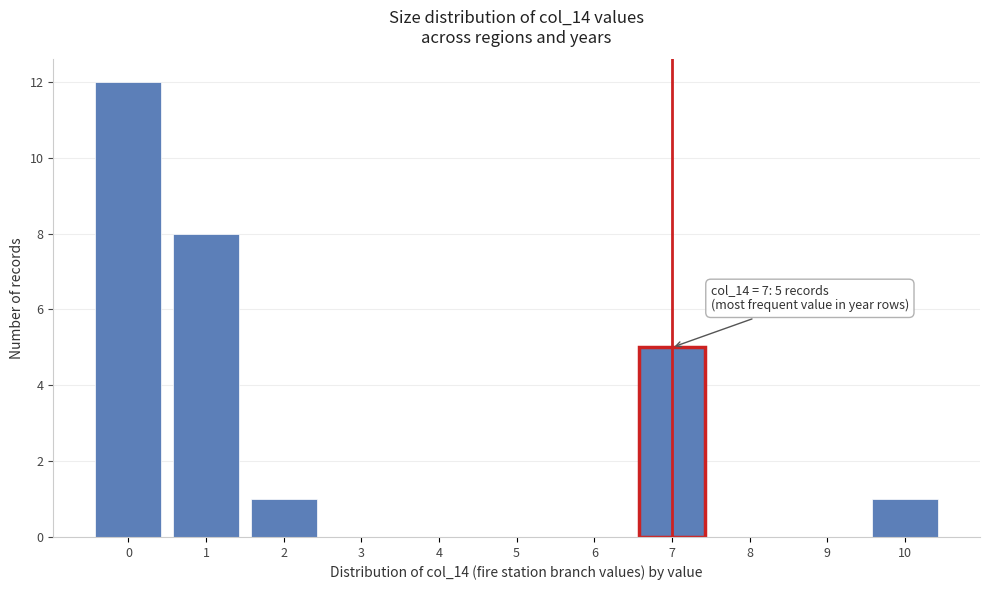

Over which range of the x-axis is the bar tallest?

-0.5 to 0.5